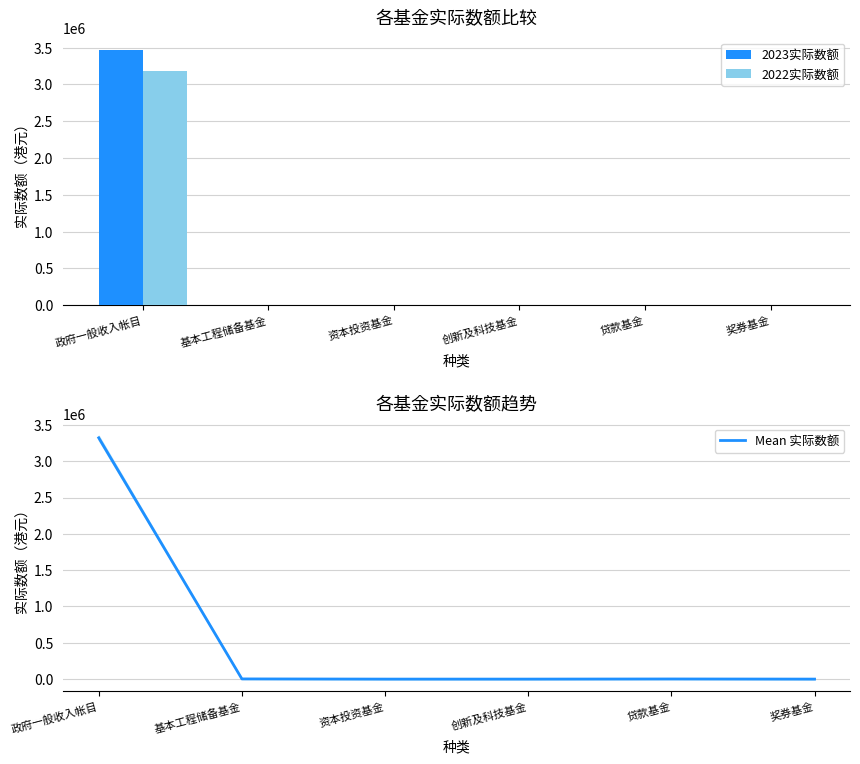

What is the value of the 2022实际数额 bar at the 4th from the left?

1.0